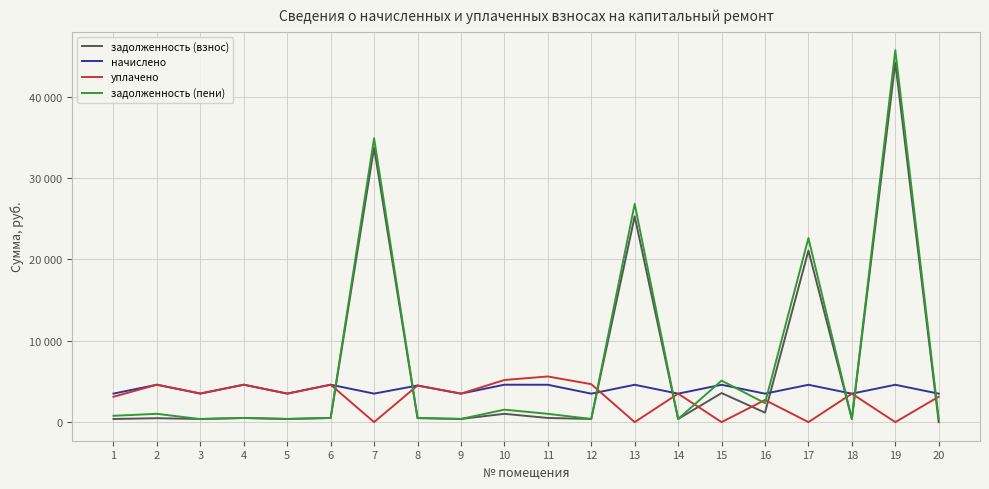

Reading left to right, transcribe all the data shown in this chart.

задолженность (взнос): 388.2	480.4	389.6	511.2	389.8	511.2	33743.3	500.0	389.6	1022.4	510.4	389.0	25301.6	389.0	3572.8	1166.9	21095.7	389.0	44205.8	0.0
начислено: 3507.8	4600.8	3506.4	4600.8	3507.8	4600.8	3506.4	4500.0	3506.4	4600.8	4593.6	3500.6	4593.6	3500.6	4593.6	3500.6	4593.6	3500.6	4593.6	3500.6
уплачено: 3118.1	4600.8	3525.4	4600.8	3507.8	4600.8	0.0	4500.0	3502.5	5181.6	5614.4	4667.5	0.0	3500.6	0.0	2722.7	0.0	3500.6	0.0	3127.7
задолженность (пени): 779.5	1022.4	370.6	511.2	389.8	511.2	34912.1	500.0	389.6	1533.6	1020.8	389.0	26832.8	389.0	5104.0	2333.8	22626.9	389.0	45737.0	389.0